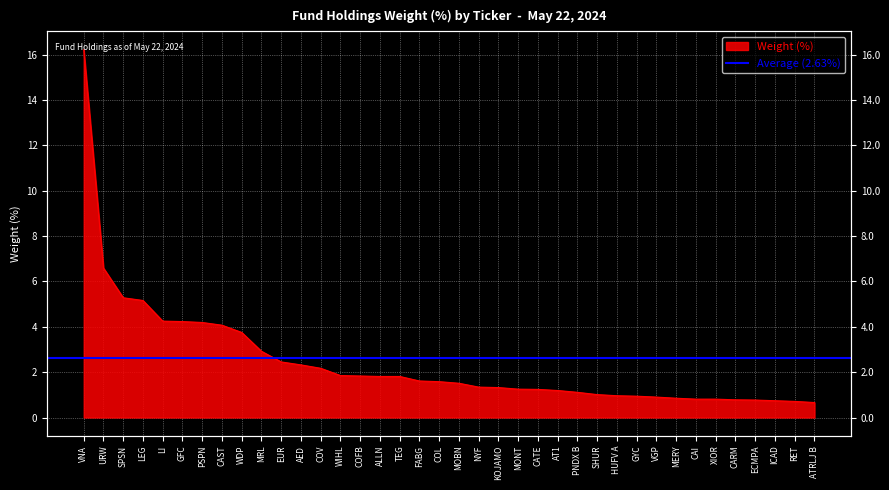

What is the sum of the values at SPSN and CAI?

6.1